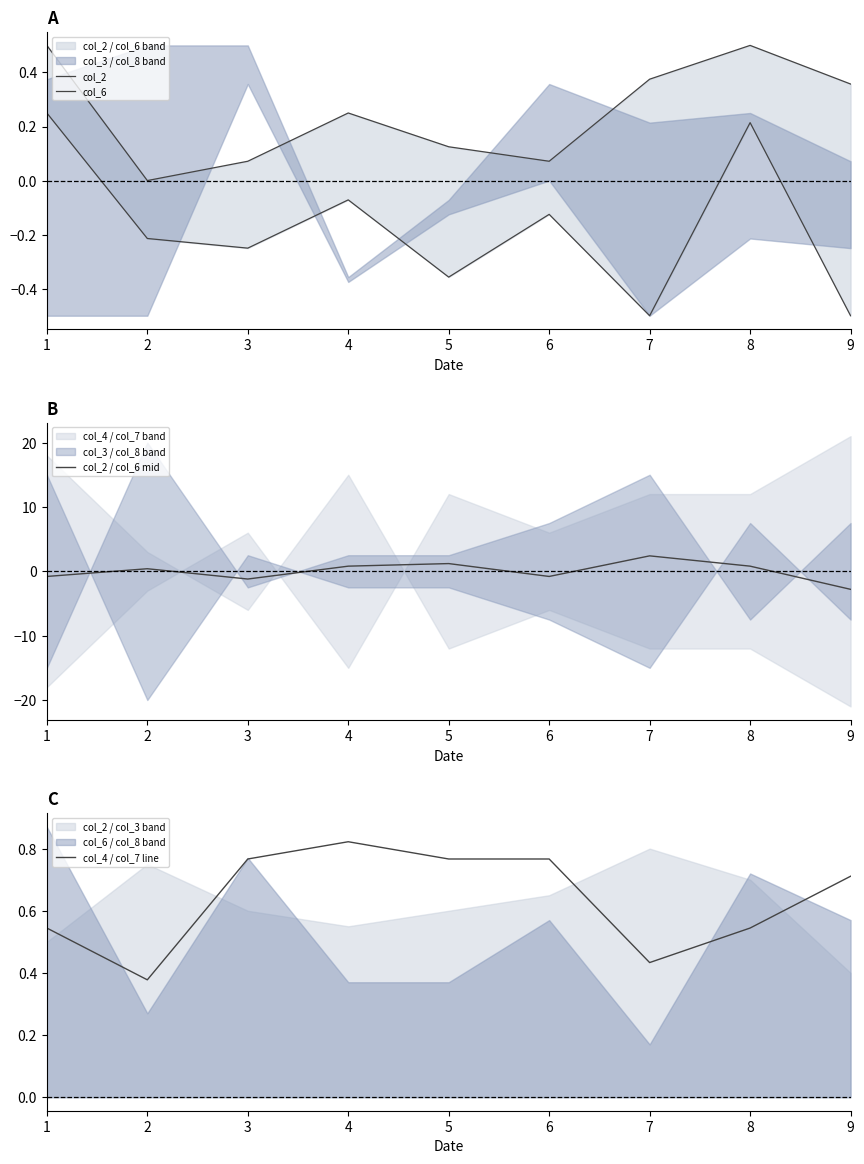

How many col_4 / col_7 line values are between 0 and 1?

9